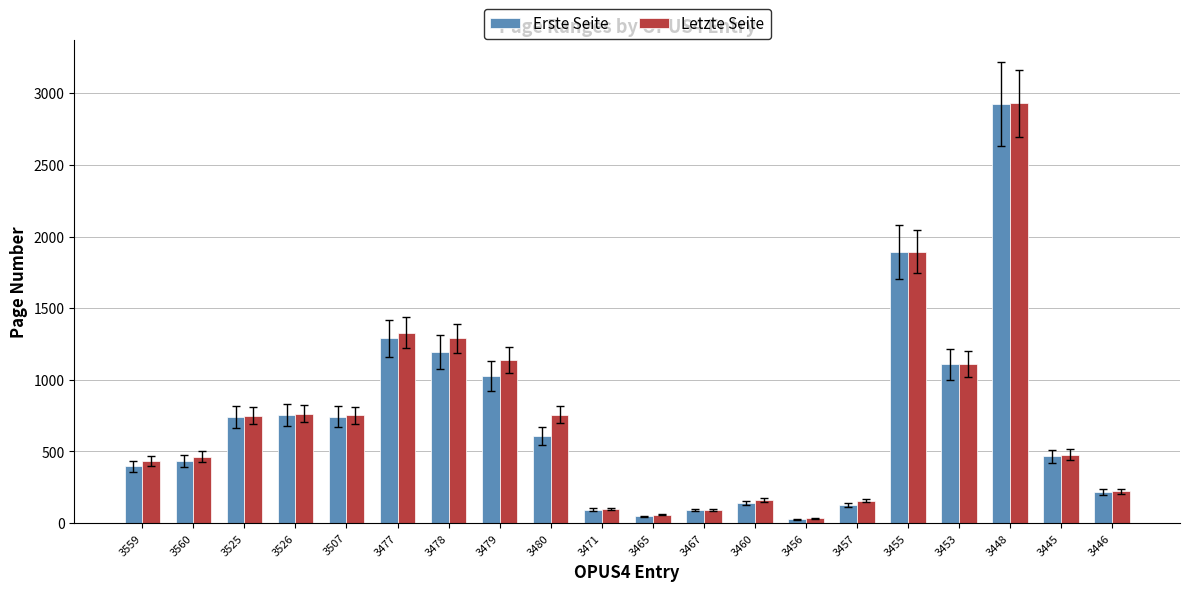

True or false: Erste Seite has a value of 764 at 3445.

False